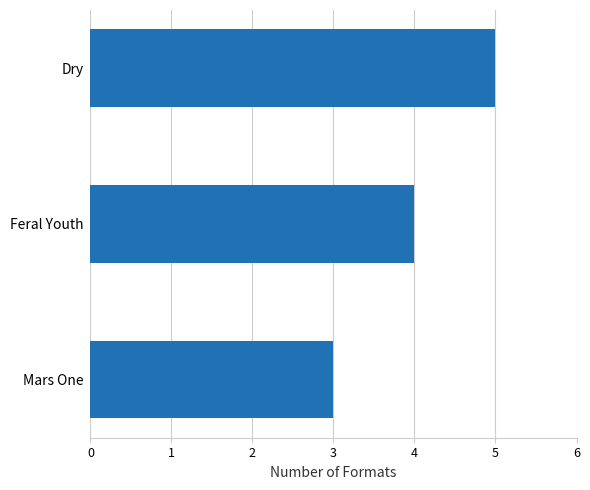

At which category does the chart reach its minimum across all series?

Mars One